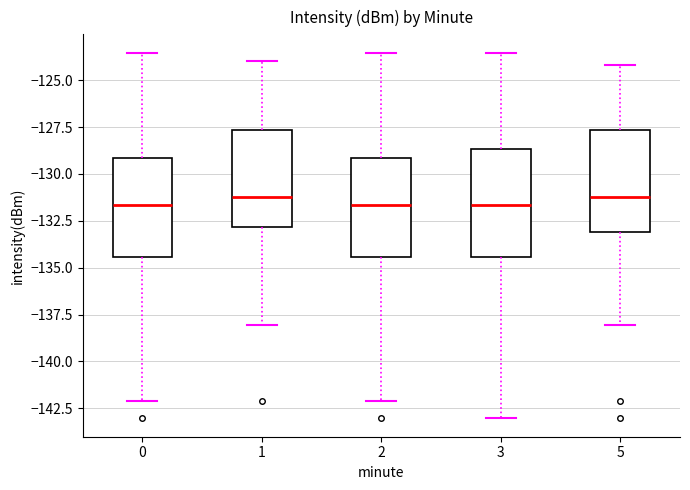

Where does the lower whisker of the box at x = 1 end on the y-axis? The values are not printed on the chart, so give them approximately, as read against the axis.

-138.0